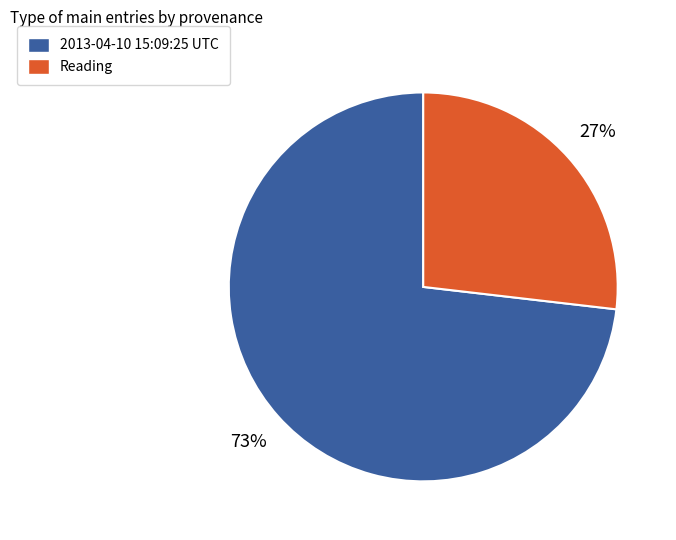

How many segments does this pie chart have?

2